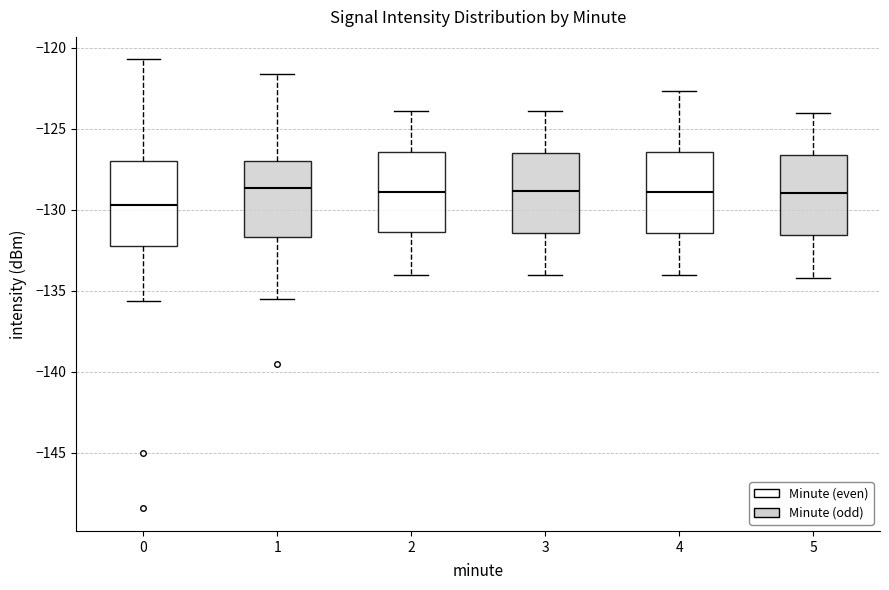

Reading left to right, transcribe this box plot: for each box, give where its median line is, the range the box spans, and where its two whiskers end, as read against the y-axis. The values are not printed on the chart, so give them approximately, as read against the axis.

0: median -129.5, box -132.0 to -127.0, whiskers -135.5 to -120.5
1: median -128.5, box -131.5 to -127.0, whiskers -135.5 to -121.5
2: median -129.0, box -131.5 to -126.5, whiskers -134.0 to -124.0
3: median -129.0, box -131.5 to -126.5, whiskers -134.0 to -124.0
4: median -129.0, box -131.5 to -126.5, whiskers -134.0 to -122.5
5: median -129.0, box -131.5 to -126.5, whiskers -134.0 to -124.0